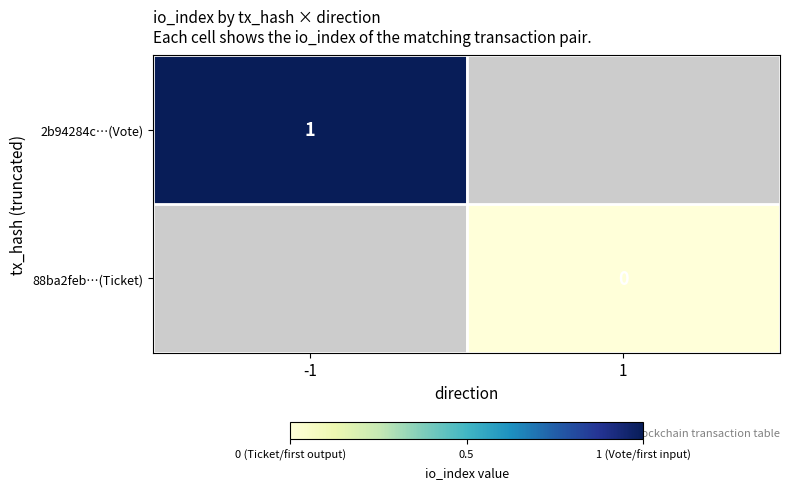

The 2b94284c…(Vote) series shows 1 at -1. True or false?

True